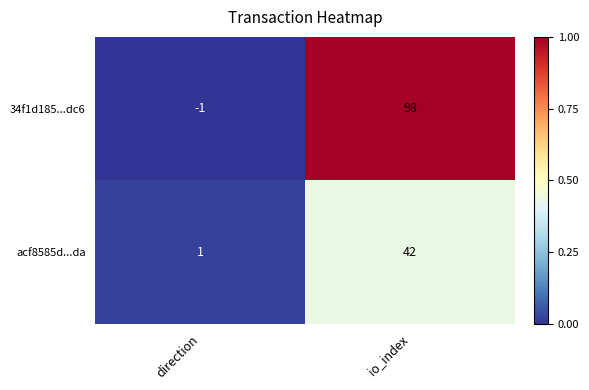

What is the difference between the maximum and minimum values in the acf8585d...da series?

41